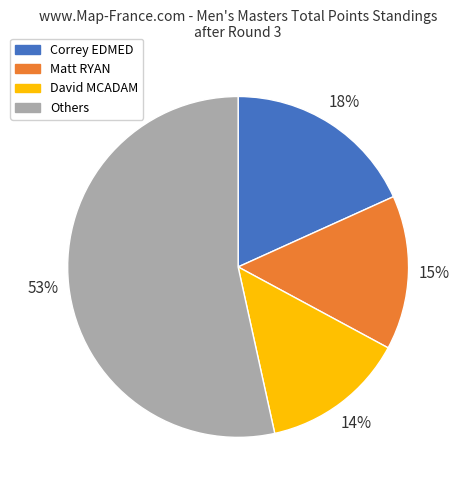

Which slice represents more than half of the pie?

Others